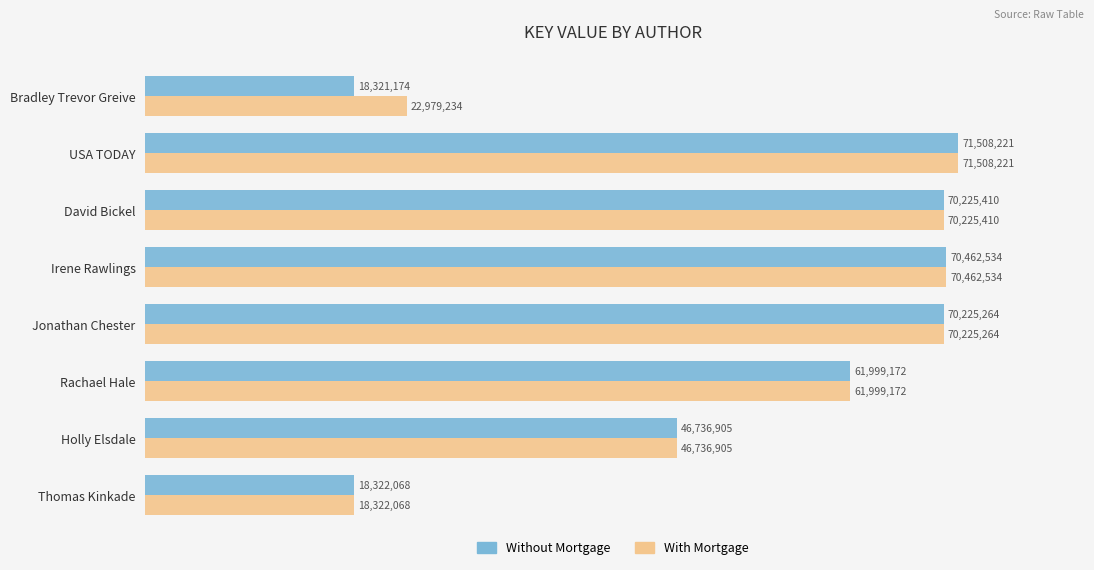

Which label corresponds to the largest value in the chart?

USA TODAY